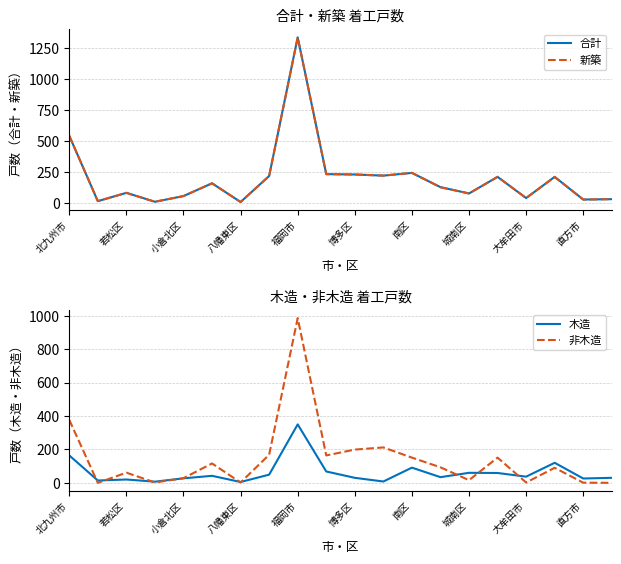

Reading left to right, transcribe all the data shown in this chart.

合計: 541	14	81	9	55	158	7	217	1336	232	229	220	242	127	76	210	39	210	27	30
新築: 541	14	81	9	55	158	7	217	1335	232	229	220	242	126	76	210	39	209	27	30
木造: 164	14	20	7	27	42	5	49	350	68	30	8	91	34	60	59	37	120	26	30
非木造: 377	0	61	2	28	116	2	168	986	164	199	212	151	93	16	151	2	90	1	0